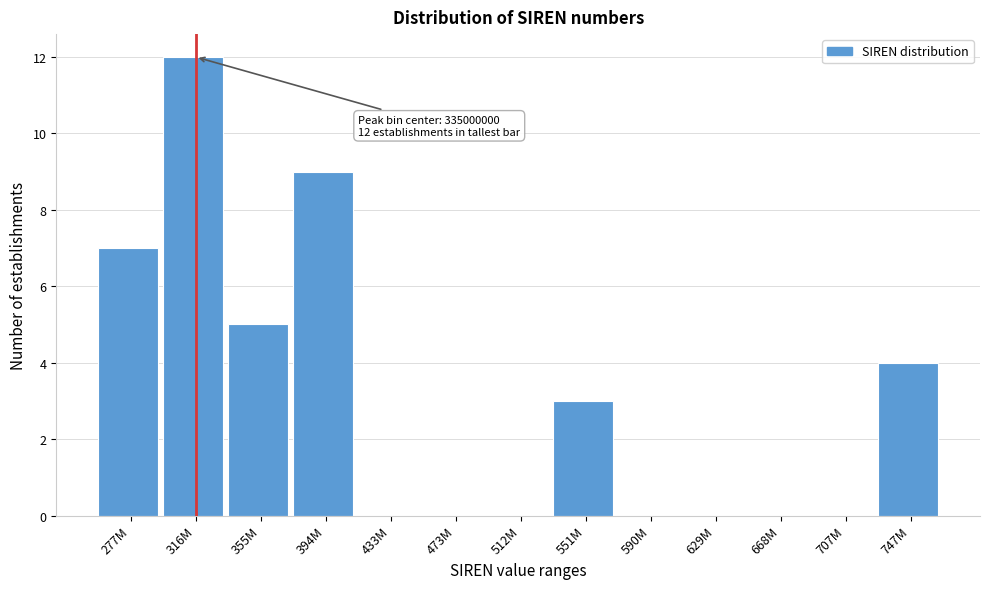

Reading right to left, list all the values displayed in this chart.

747M=4	707M=0	668M=0	629M=0	590M=0	551M=3	512M=0	473M=0	433M=0	394M=9	355M=5	316M=12	277M=7